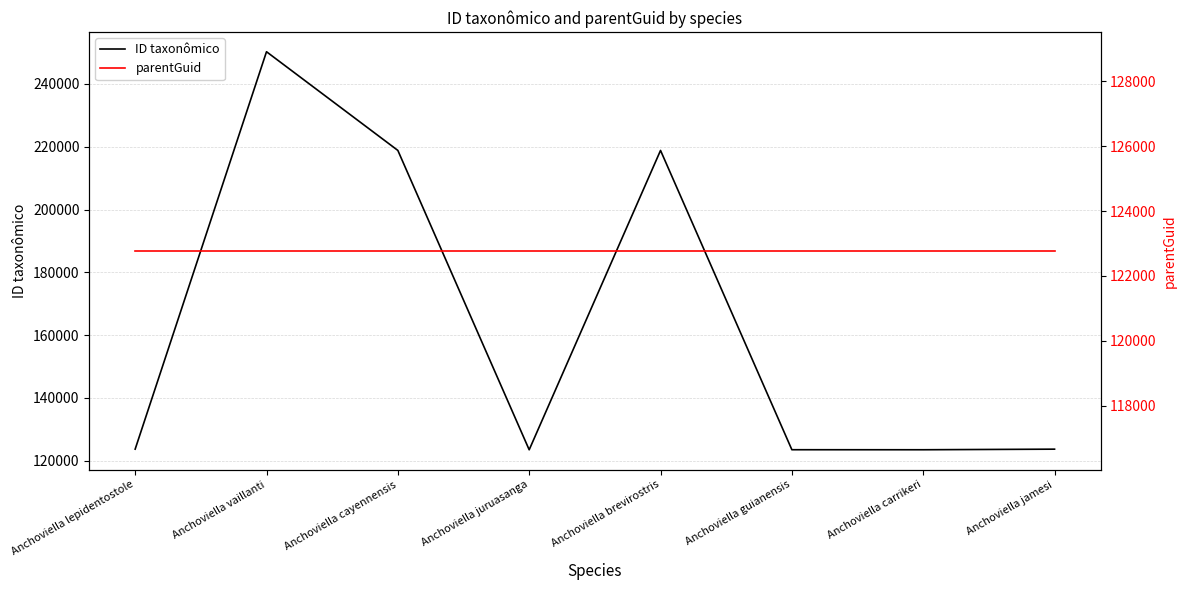

What is the total value across all series at Anchoviella carrikeri?

246284